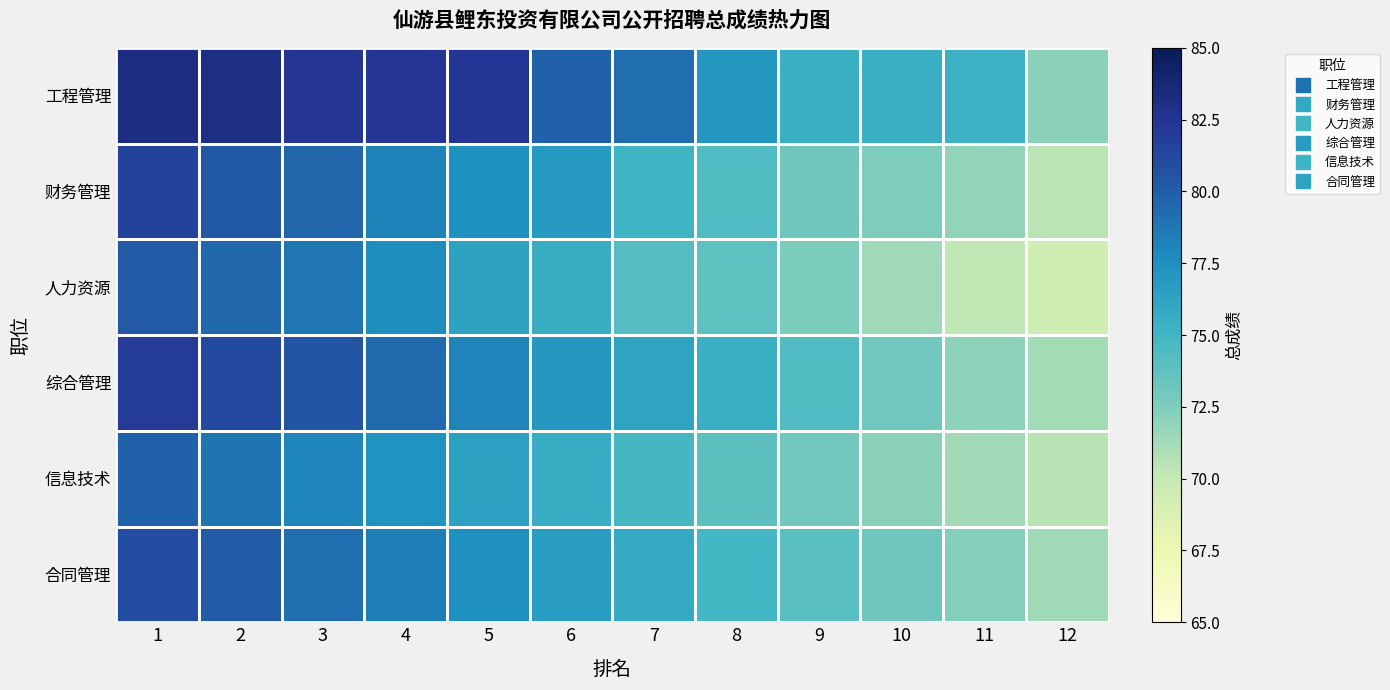

Rank the series by their maximum value, from lowest to highest.

信息技术, 人力资源, 合同管理, 财务管理, 综合管理, 工程管理